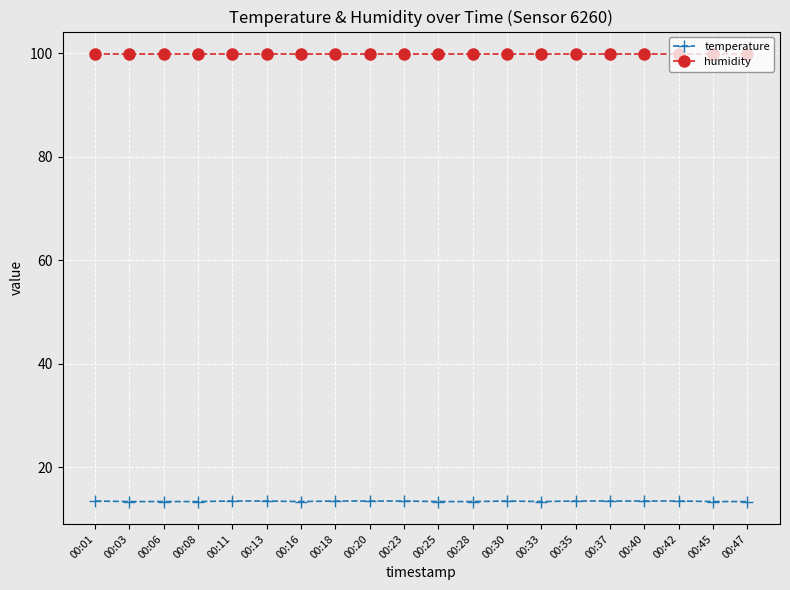

What is the difference between the maximum and minimum values in the temperature series?

0.1